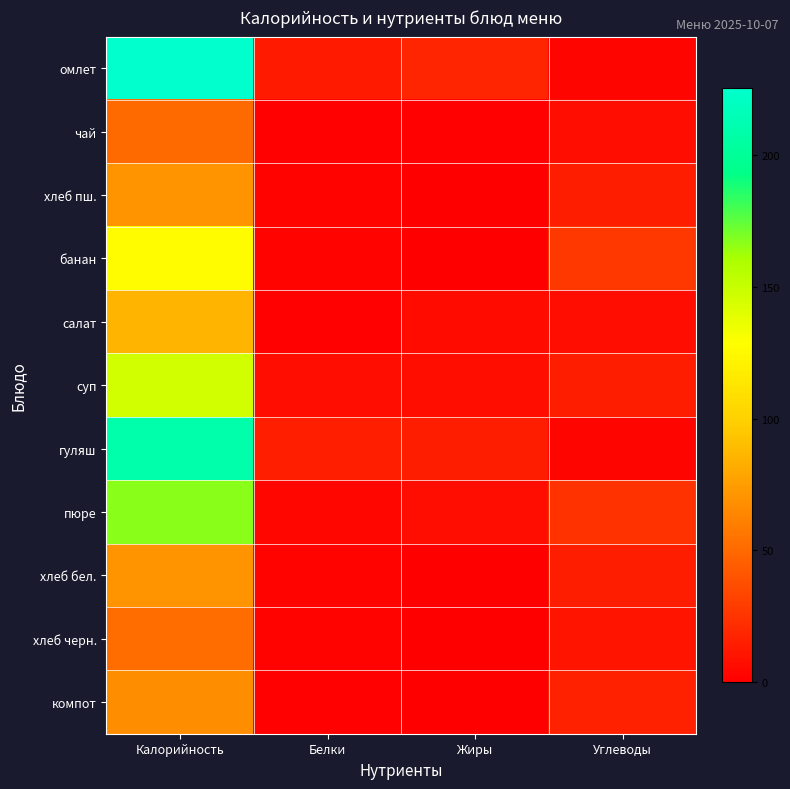

At which category is the sum across all series the highest?

Калорийность